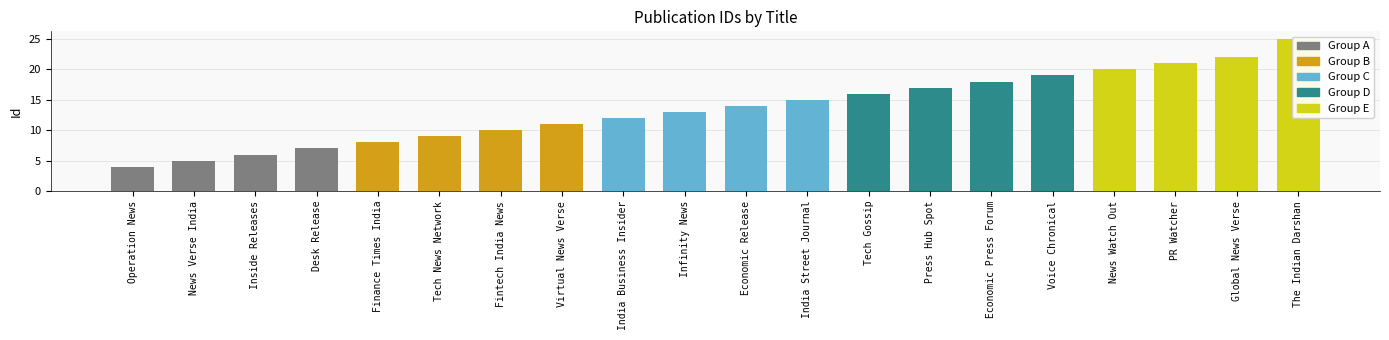

Does the chart contain stacked bars?

No